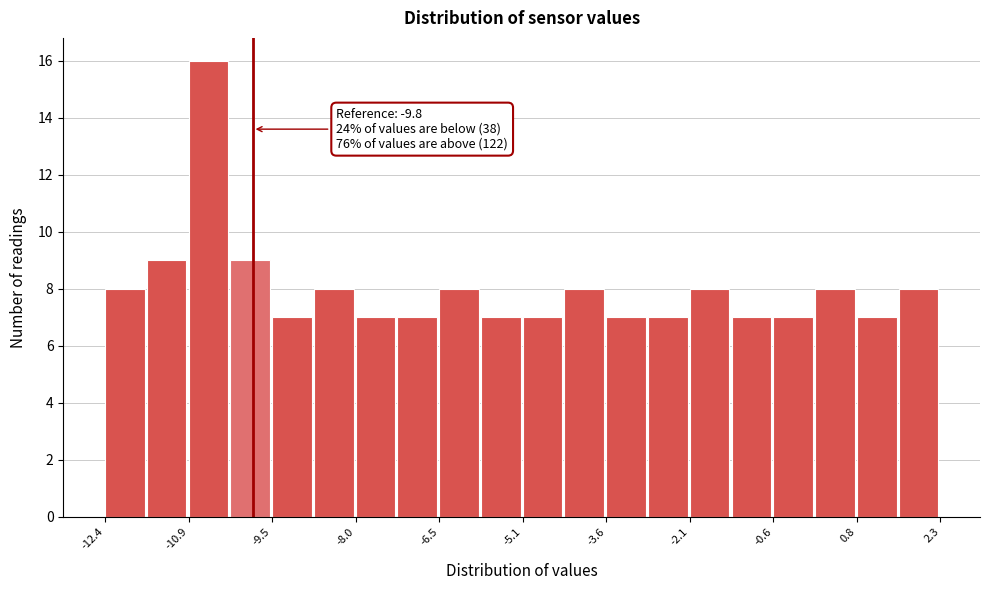

Around what value on the x-axis is the tallest bar? Give the approximate position of its centre, as read against the axis.

-10.6